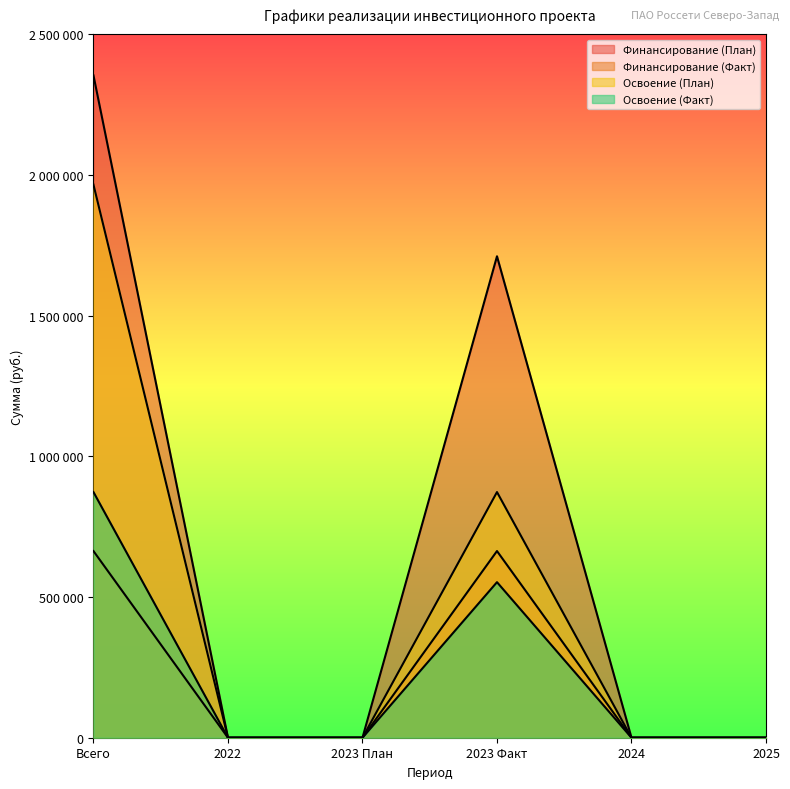

Reading left to right, extract all data points from this chart.

Финансирование (План): 2354250.7	0.0	0.0	1711330.4	0.0	0.0
Финансирование (Факт): 663510.0	0.0	0.0	663510.0	0.0	0.0
Освоение (План): 1965930.8	0.0	0.0	873183.7	0.0	0.0
Освоение (Факт): 873183.7	0.0	0.0	552925.0	0.0	0.0